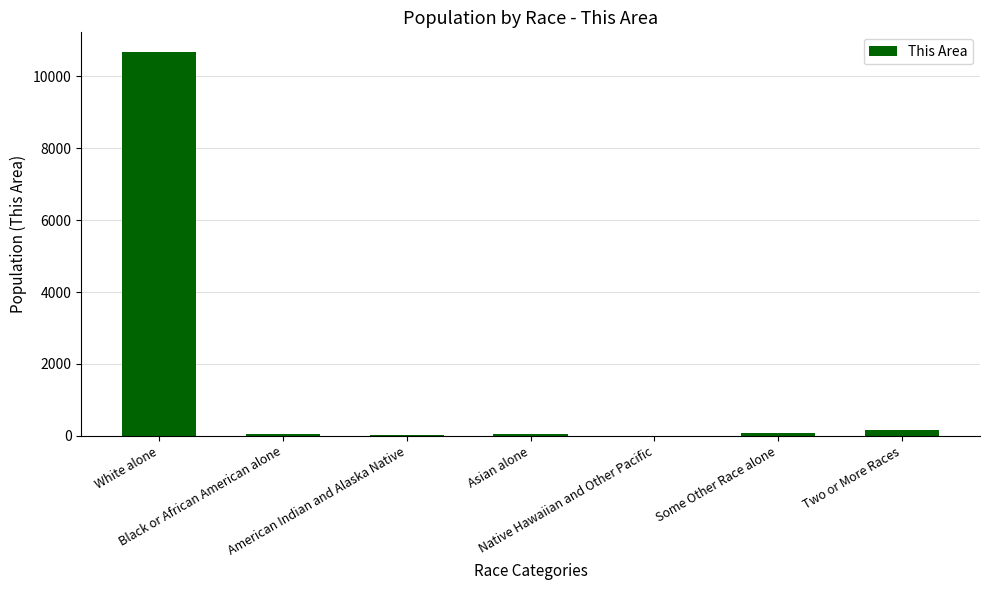

What is the maximum value shown in the chart?

10691